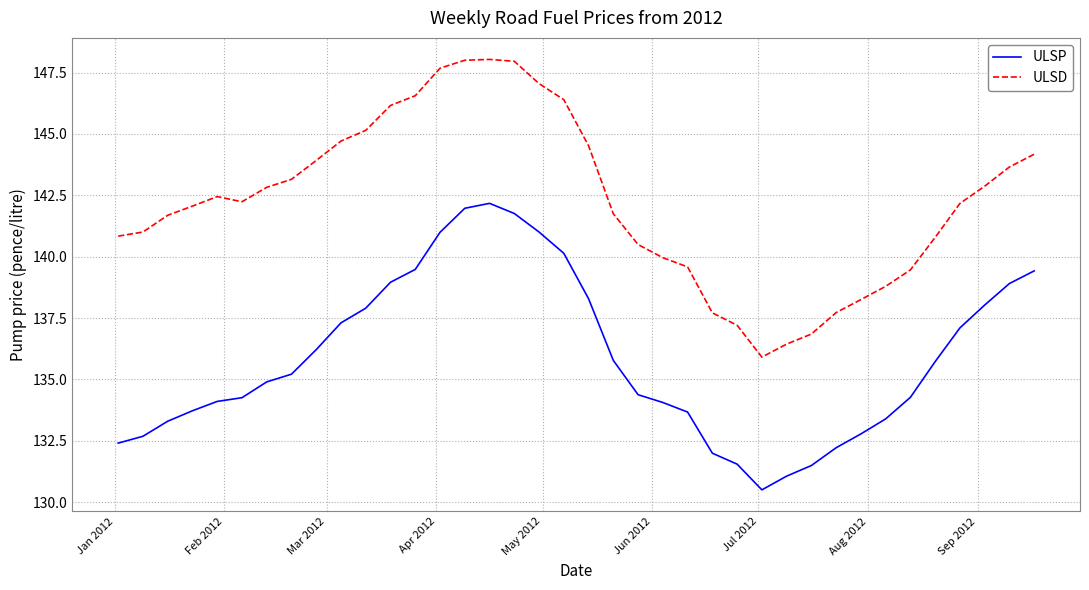

What is the minimum value shown in the chart?

130.5